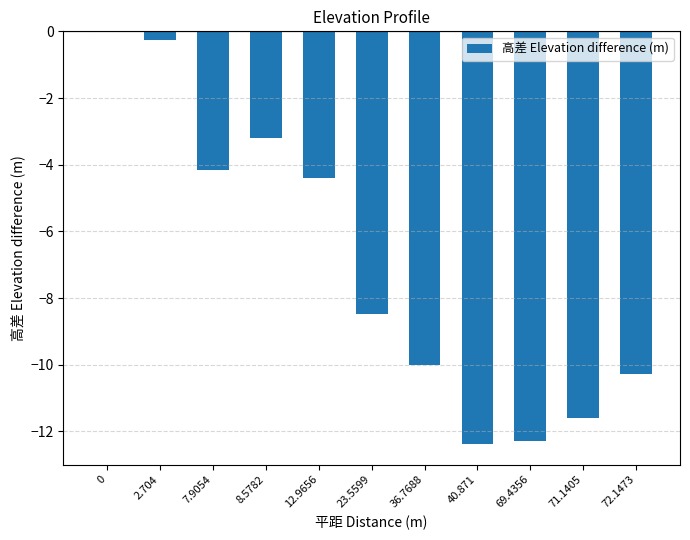

Count the number of data series in this chart.

1